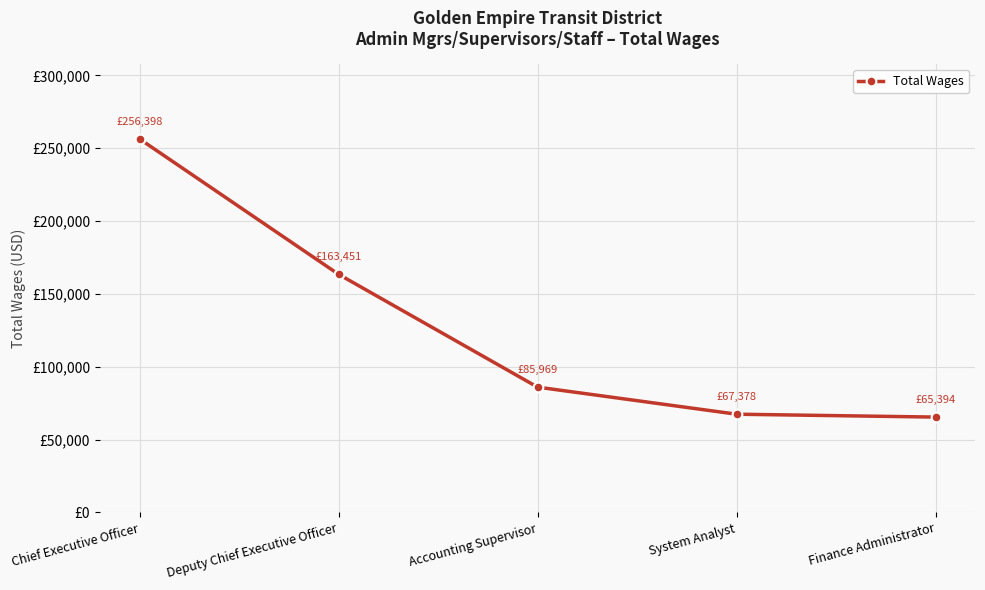

At which label is the value closest to 160896?

Deputy Chief Executive Officer